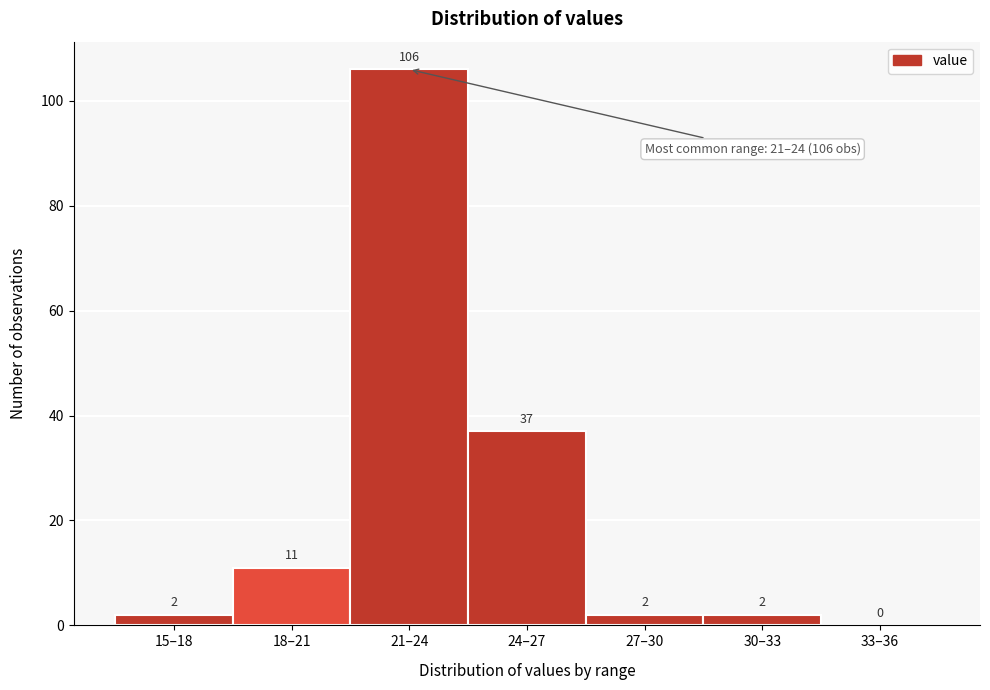

Reading left to right, extract all data points from this chart.

15–18=2	18–21=11	21–24=106	24–27=37	27–30=2	30–33=2	33–36=0